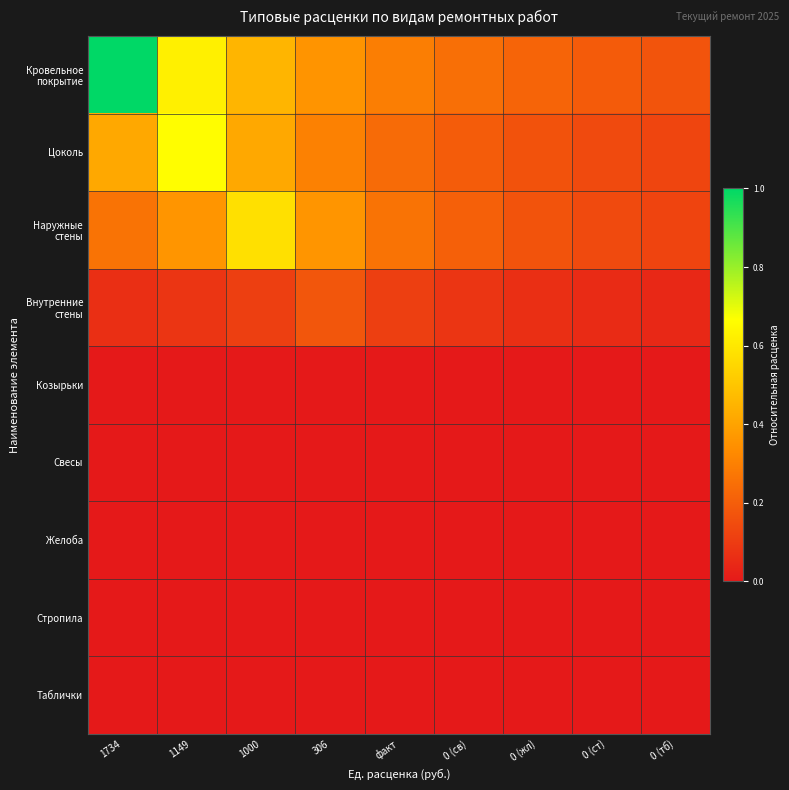

How many distinct data groups are displayed?

9